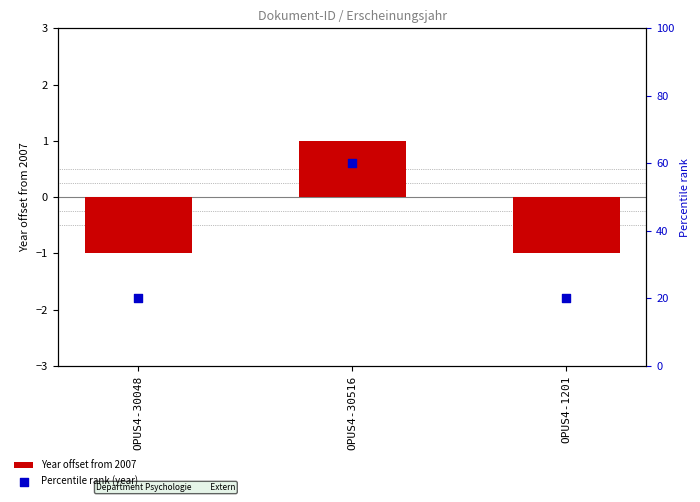

What are all the series names shown in the legend?

Year offset from 2007, Percentile rank (year)